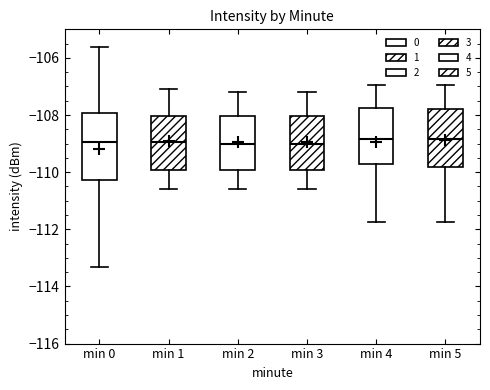

Reading left to right, transcribe this box plot: for each box, give where its median line is, the range the box spans, and where its two whiskers end, as read against the y-axis. The values are not printed on the chart, so give them approximately, as read against the axis.

min 0: median -109.0, box -110.2 to -108.0, whiskers -113.4 to -105.6
min 1: median -109.0, box -110.0 to -108.0, whiskers -110.6 to -107.0
min 2: median -109.0, box -110.0 to -108.0, whiskers -110.6 to -107.2
min 3: median -109.0, box -110.0 to -108.0, whiskers -110.6 to -107.2
min 4: median -108.8, box -109.8 to -107.8, whiskers -111.8 to -107.0
min 5: median -108.8, box -109.8 to -107.8, whiskers -111.8 to -107.0